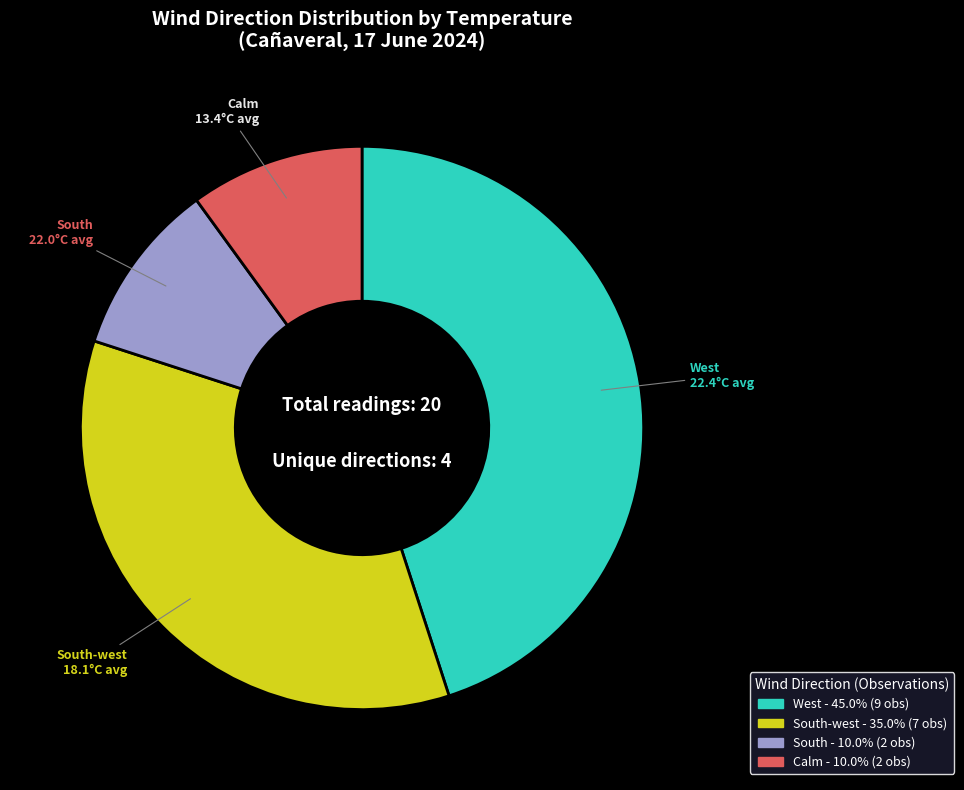

How many slices are in this pie chart?

4